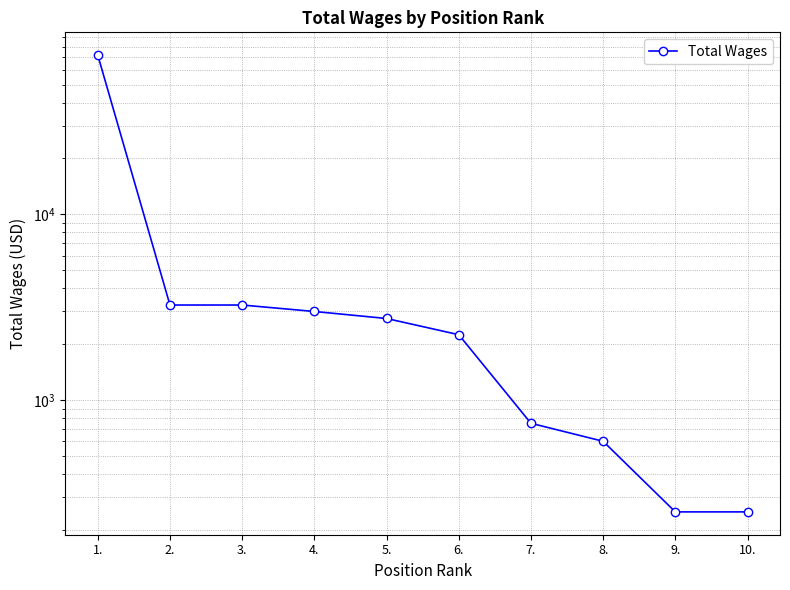

Reading left to right, list all the values displayed in this chart.

72000	3250	3250	3000	2750	2250	750	600	250	250